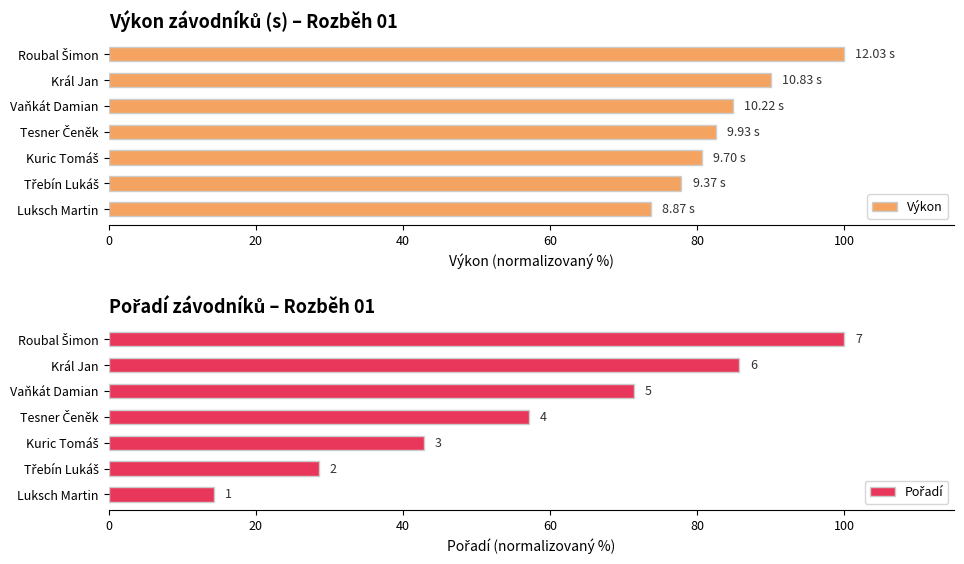

What value does the Výkon series have at Vaňkát Damian?

85.0